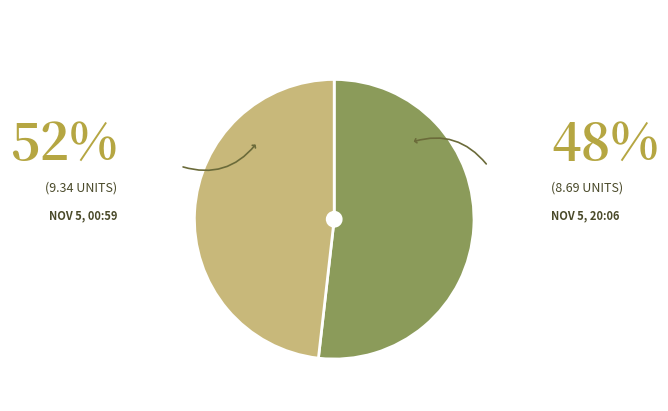

Is there a majority slice in this chart?

Yes